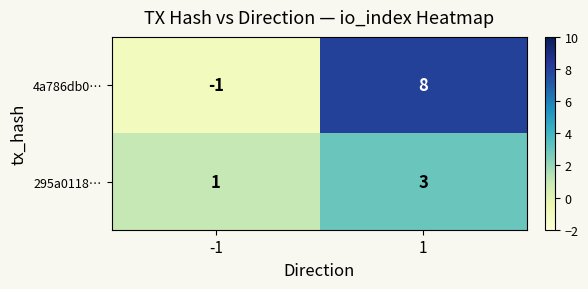

List the series in order of their overall mean, highest first.

4a786db0…, 295a0118…